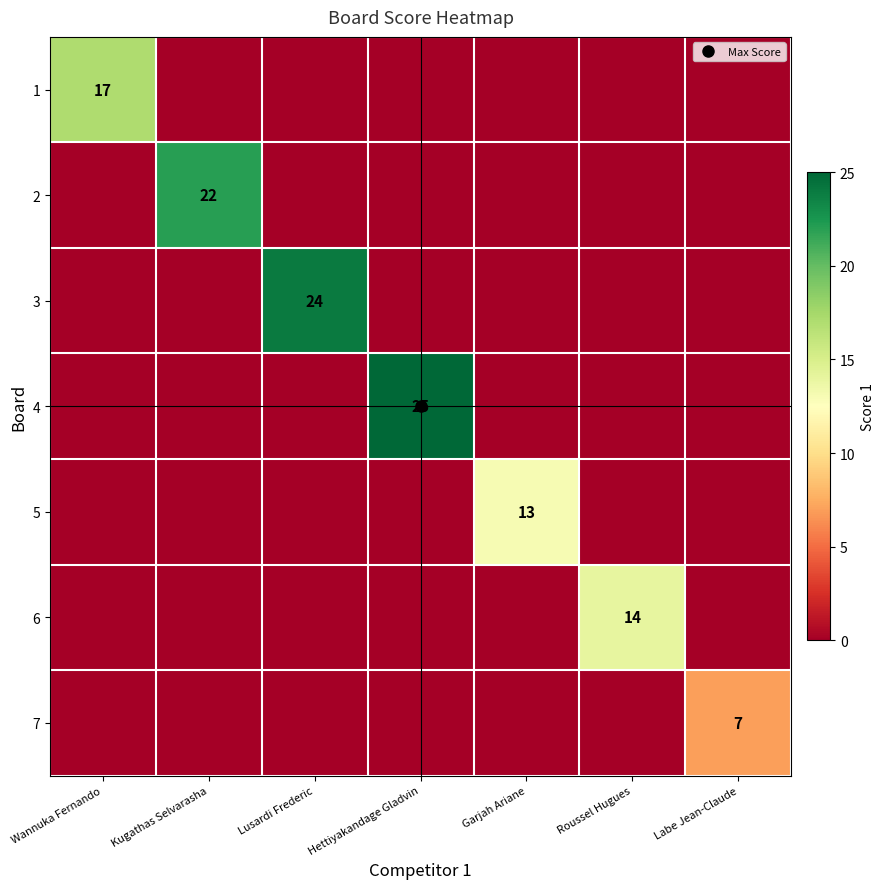

How many values in 2 are above zero?

1